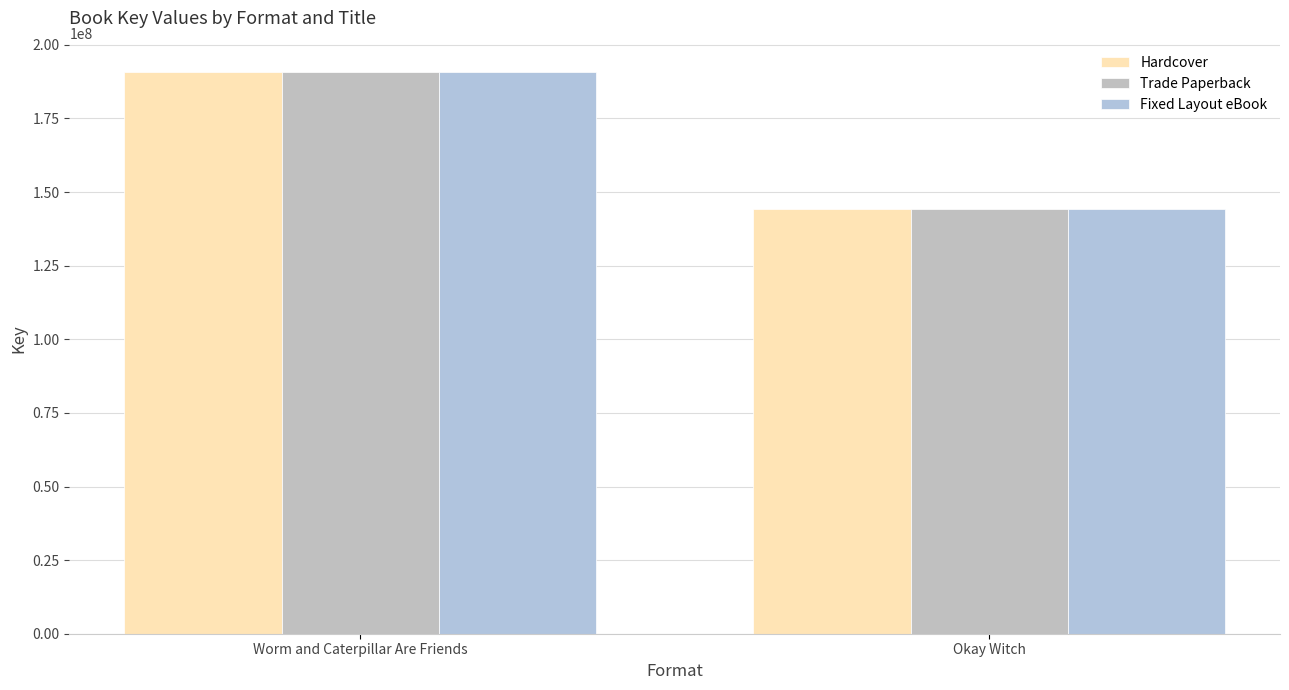

Does the chart contain any negative values?

No